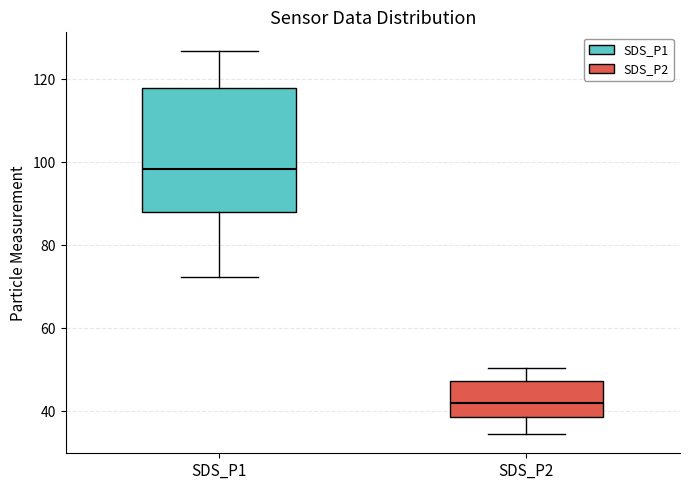

Reading left to right, read every box against the y-axis: the position of its median line, the range the box covers, and the ends of its whiskers. The values are not printed on the chart, so give them approximately, as read against the axis.

SDS_P1: median 98, box 88 to 118, whiskers 72 to 126
SDS_P2: median 42, box 38 to 48, whiskers 34 to 50